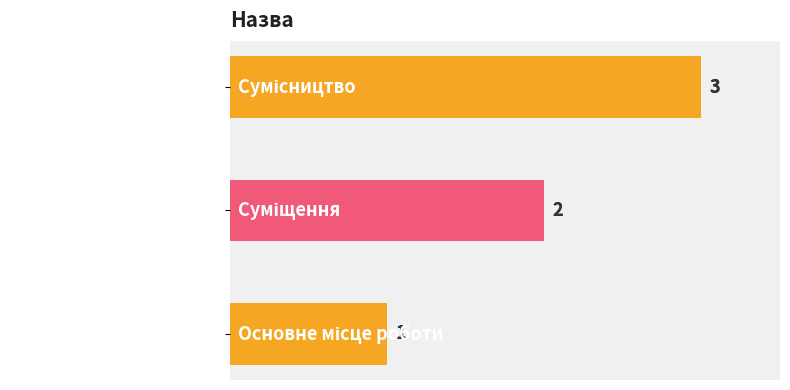

Reading right to left, extract all data points from this chart.

3	2	1